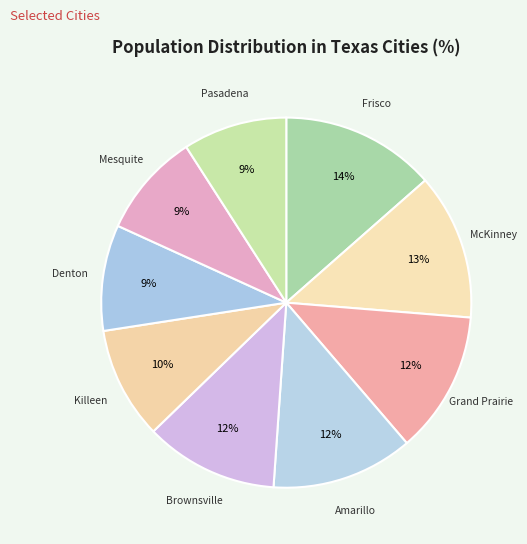

Is it true that Amarillo is 12% of the pie?

True